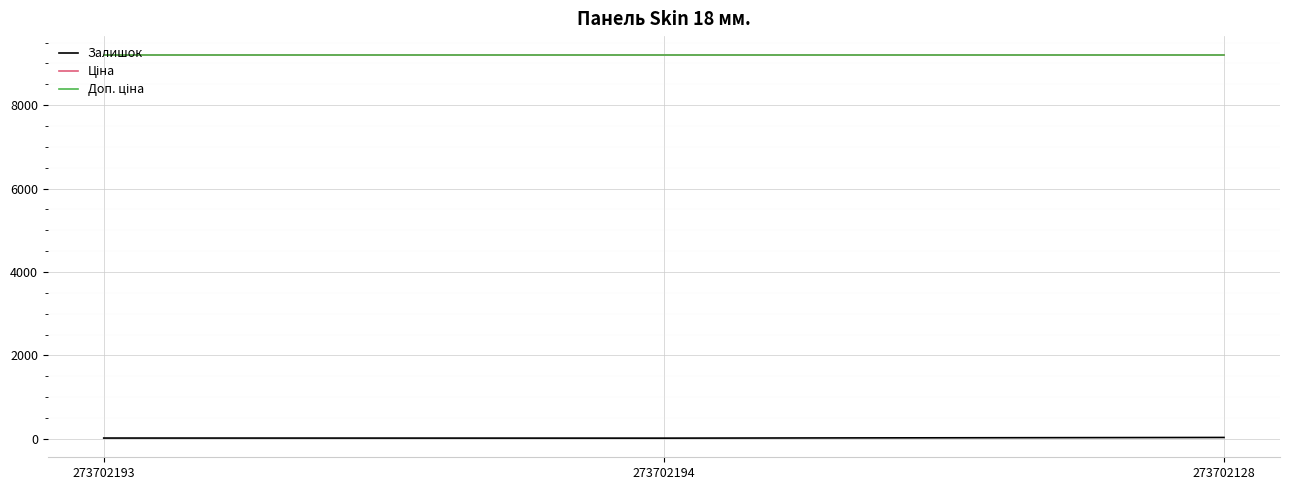

Between 273702128 and 273702193, which is larger?

273702128